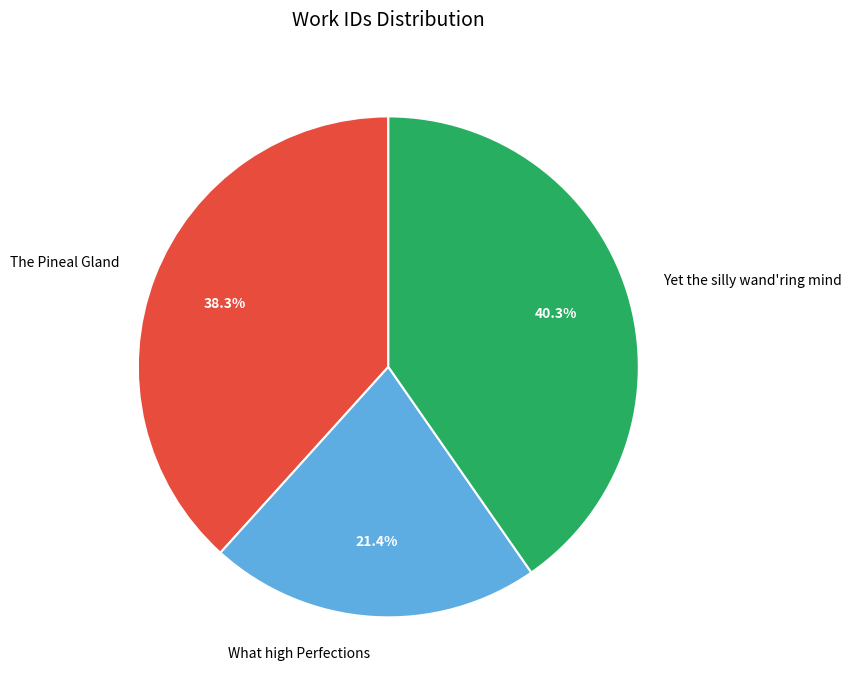

To the nearest percent, what is the average slice percentage?

33%